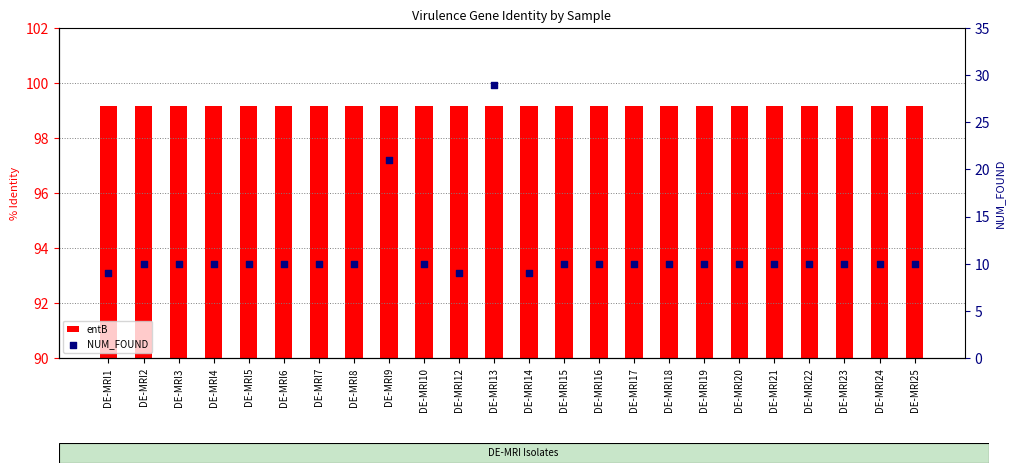

Is the value of NUM_FOUND at DE-MRI6 greater than the value of entB at DE-MRI7?

No